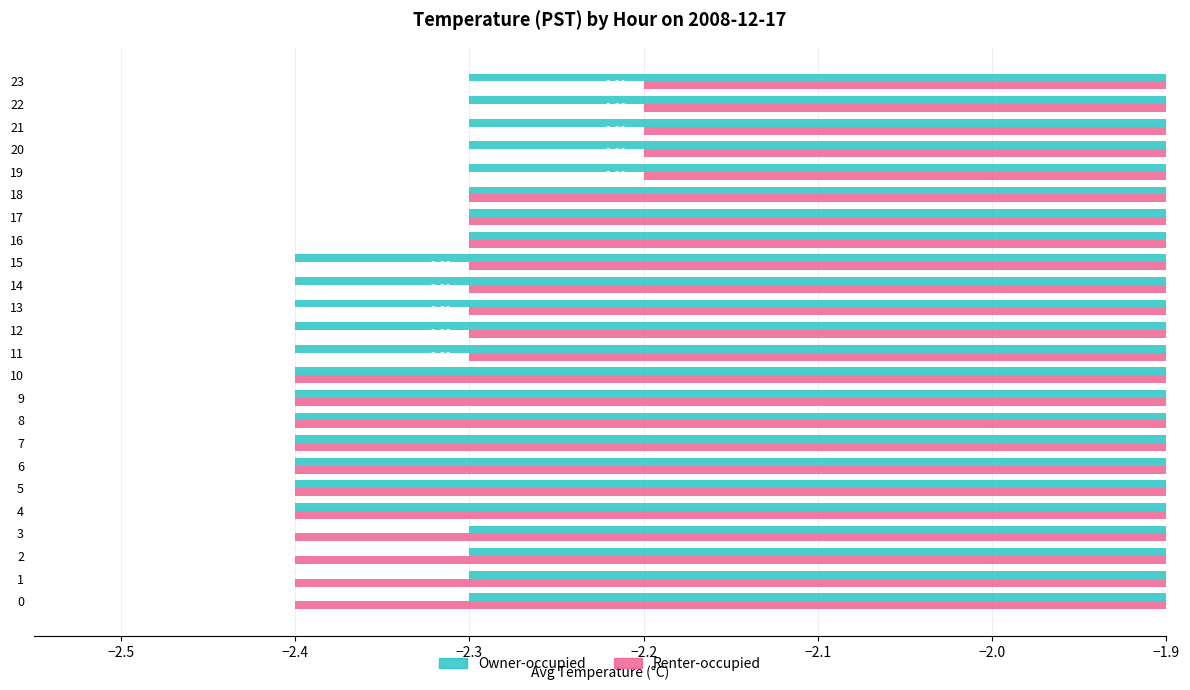

Read the Renter-occupied value at 15.

-2.3